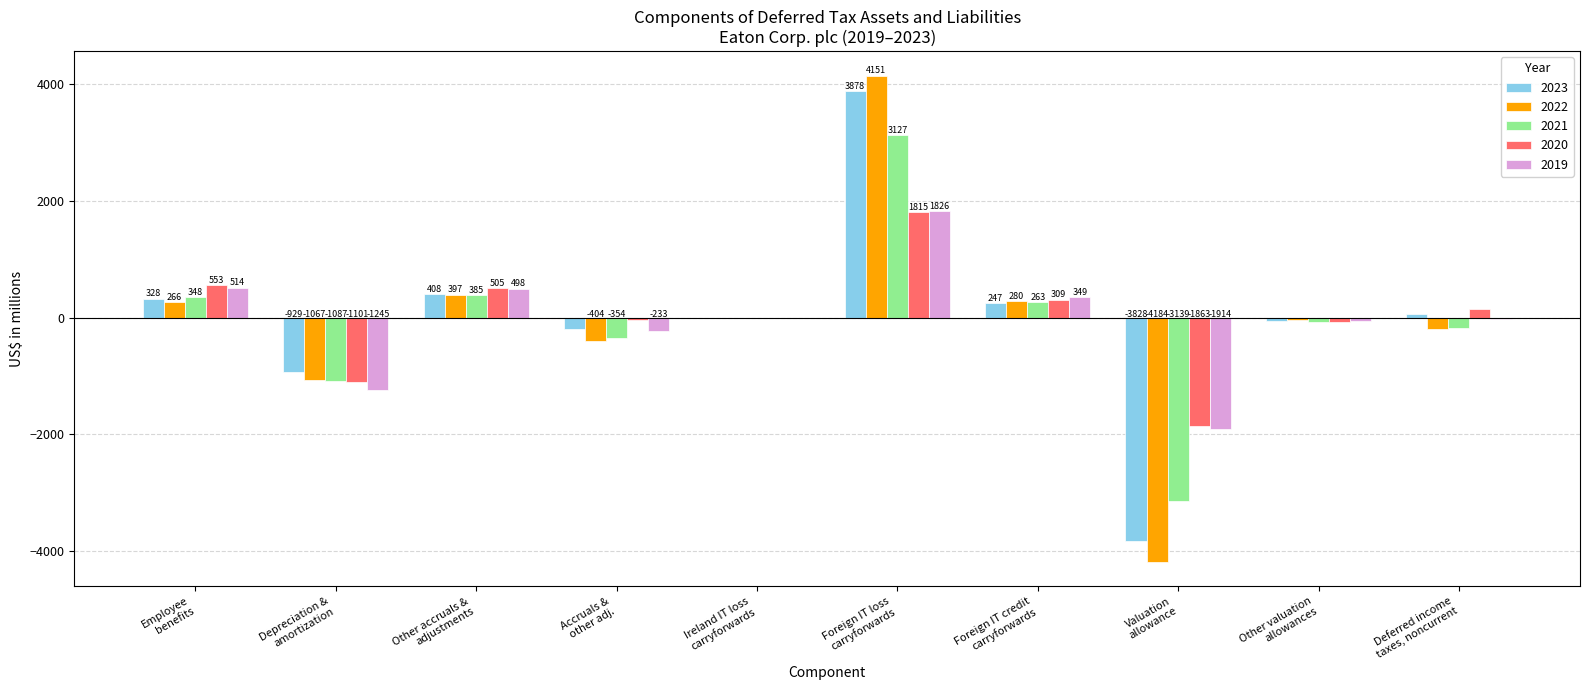

What is the greatest value displayed?

4151